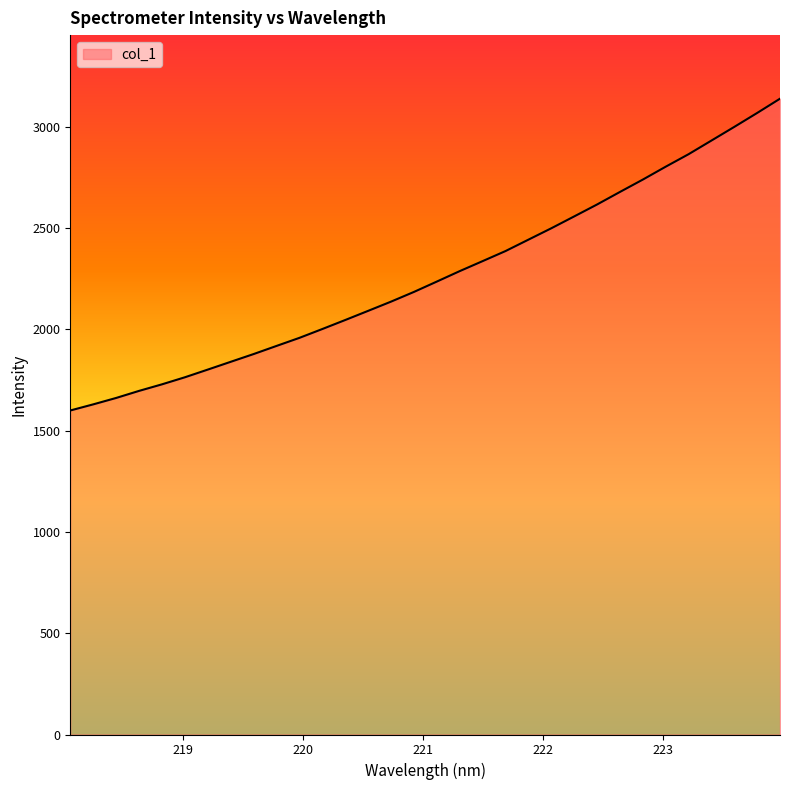

What is the label of the 21st point from the left?

221.8812